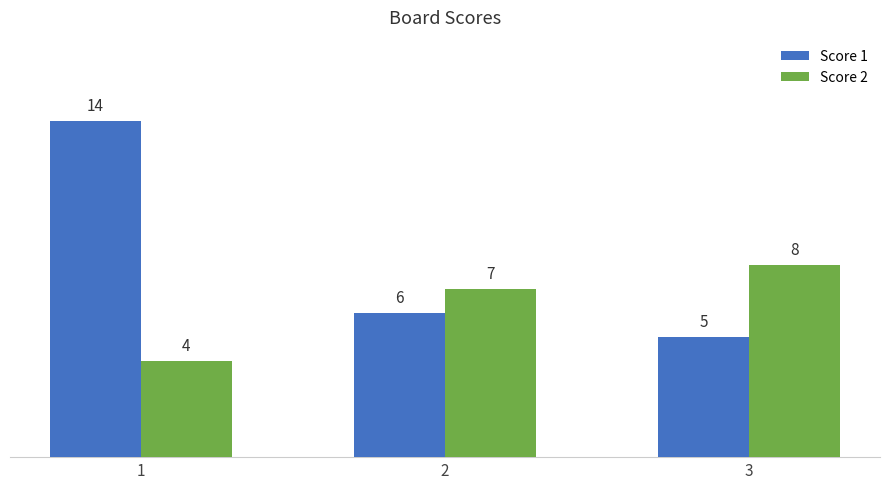

Reading left to right, list all the values displayed in this chart.

Score 1: 14	6	5
Score 2: 4	7	8